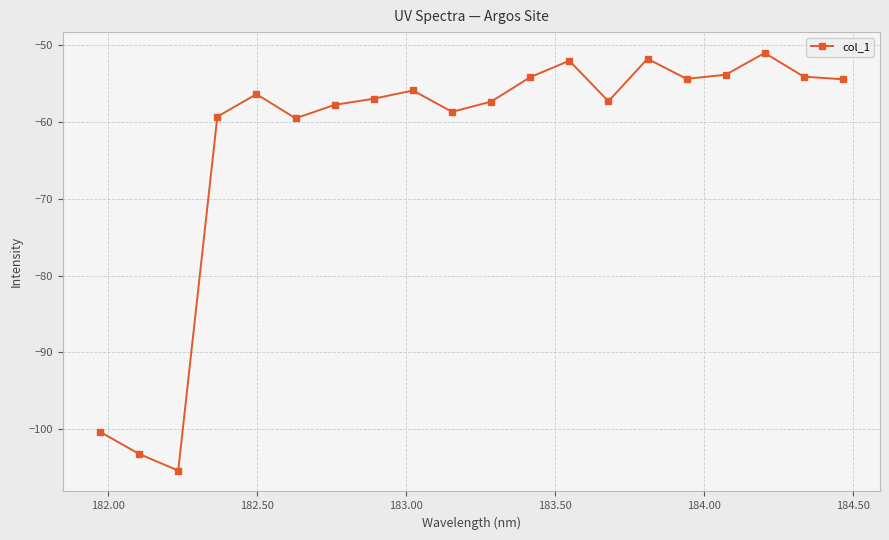

What is the minimum value shown in the chart?

-105.4